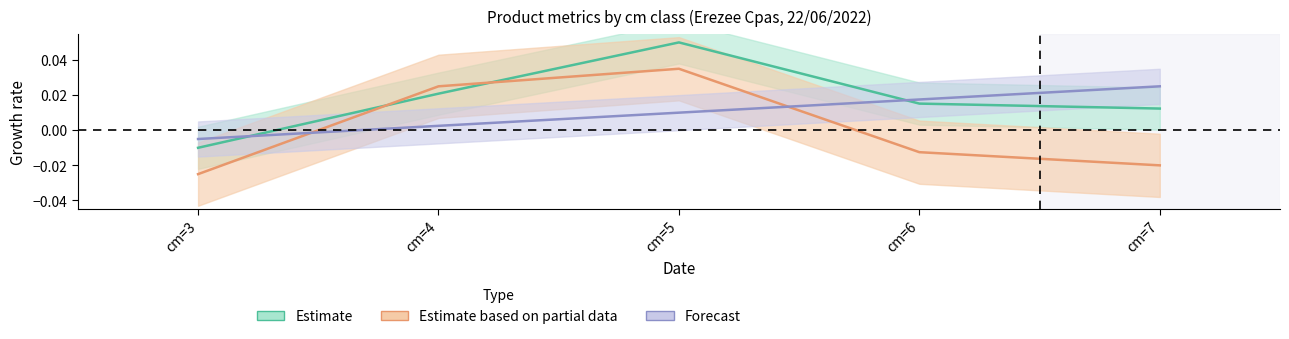

Does the chart have visible grid lines?

No